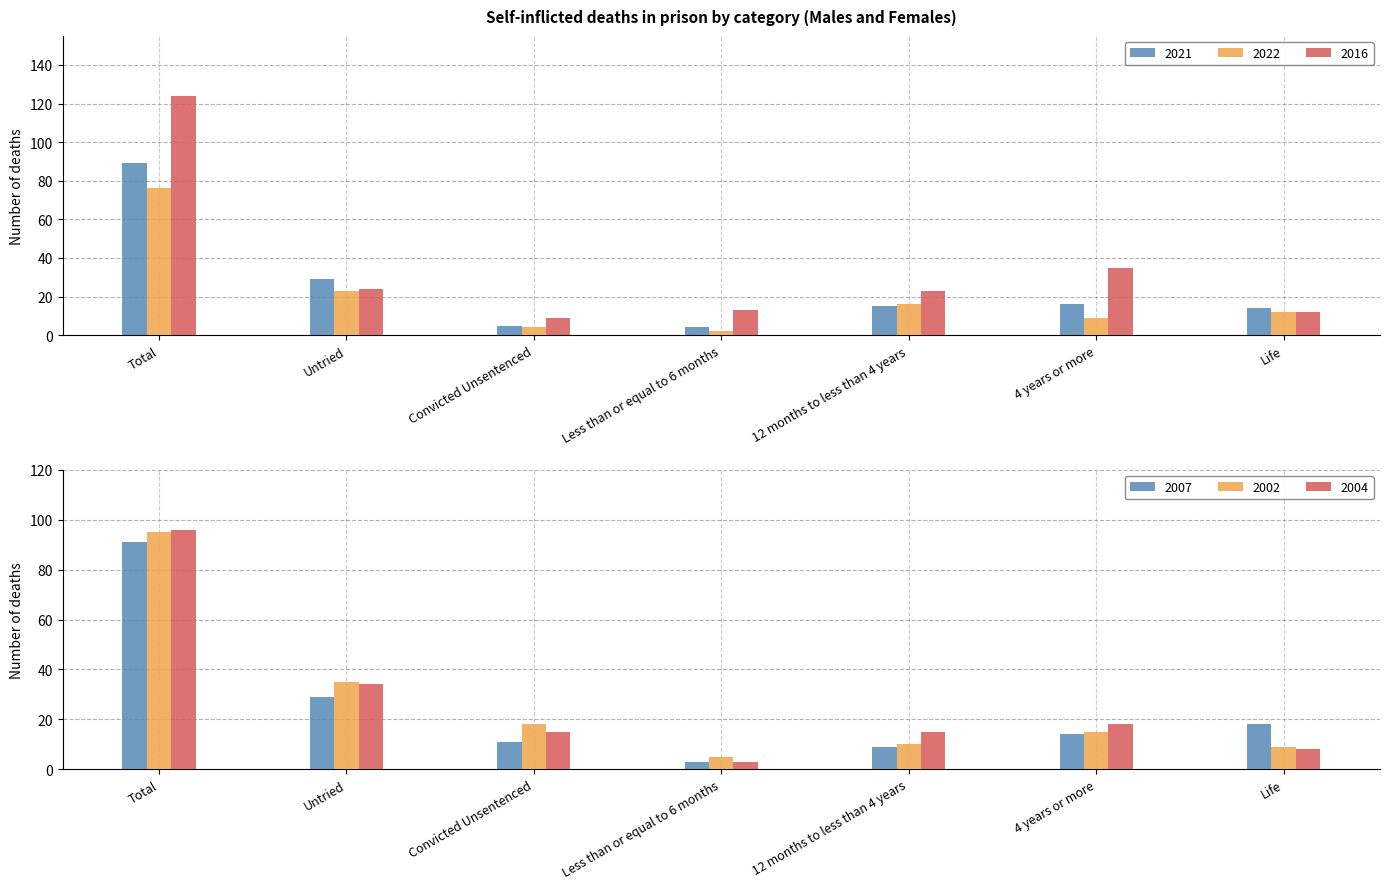

Reading right to left, list all the values displayed in this chart.

2021: Life=14	4 years or more=16	12 months to less than 4 years=15	Less than or equal to 6 months=4	Convicted Unsentenced=5	Untried=29	Total=89
2022: Life=12	4 years or more=9	12 months to less than 4 years=16	Less than or equal to 6 months=2	Convicted Unsentenced=4	Untried=23	Total=76
2016: Life=12	4 years or more=35	12 months to less than 4 years=23	Less than or equal to 6 months=13	Convicted Unsentenced=9	Untried=24	Total=124
2007: Life=18	4 years or more=14	12 months to less than 4 years=9	Less than or equal to 6 months=3	Convicted Unsentenced=11	Untried=29	Total=91
2002: Life=9	4 years or more=15	12 months to less than 4 years=10	Less than or equal to 6 months=5	Convicted Unsentenced=18	Untried=35	Total=95
2004: Life=8	4 years or more=18	12 months to less than 4 years=15	Less than or equal to 6 months=3	Convicted Unsentenced=15	Untried=34	Total=96